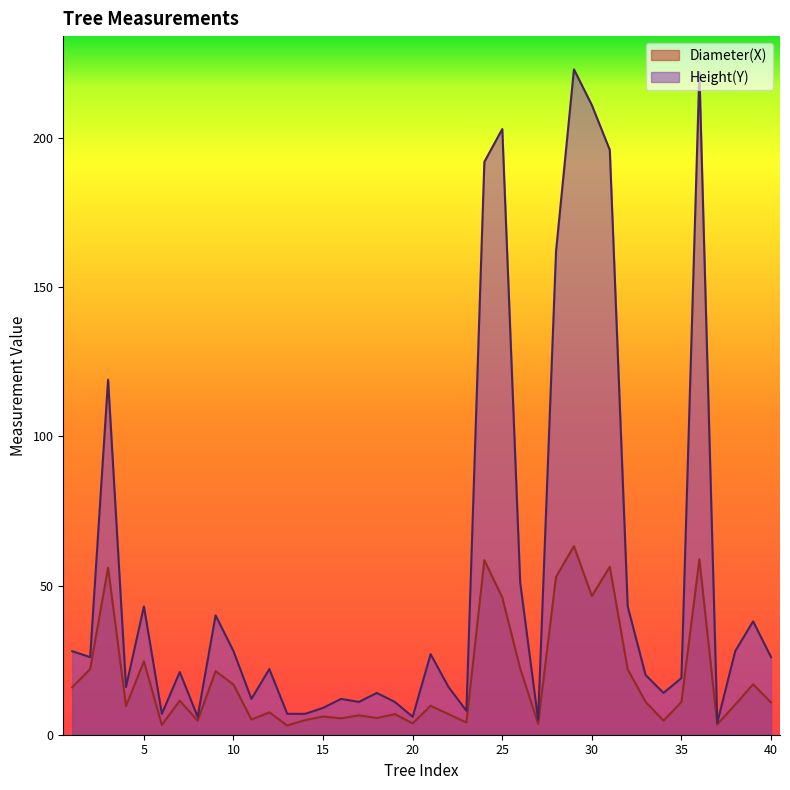

What value does the Diameter(X) series have at 22?

6.9